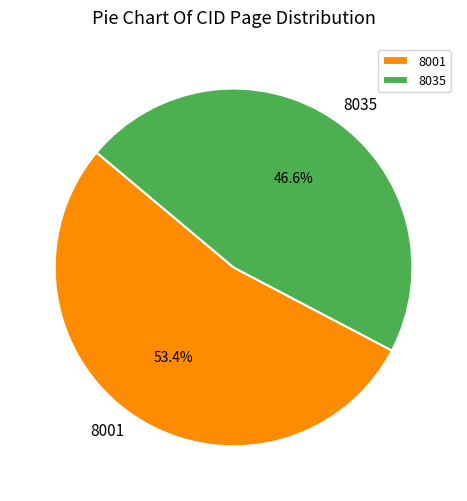

Which slice is the largest?

8001